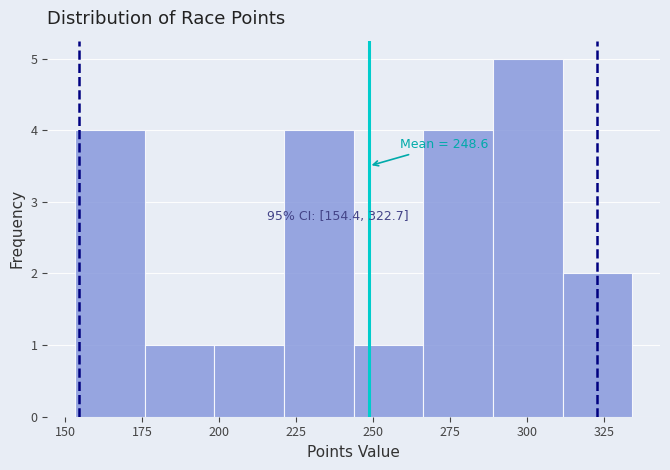

Over which range of the x-axis is the bar tallest?

290 to 310